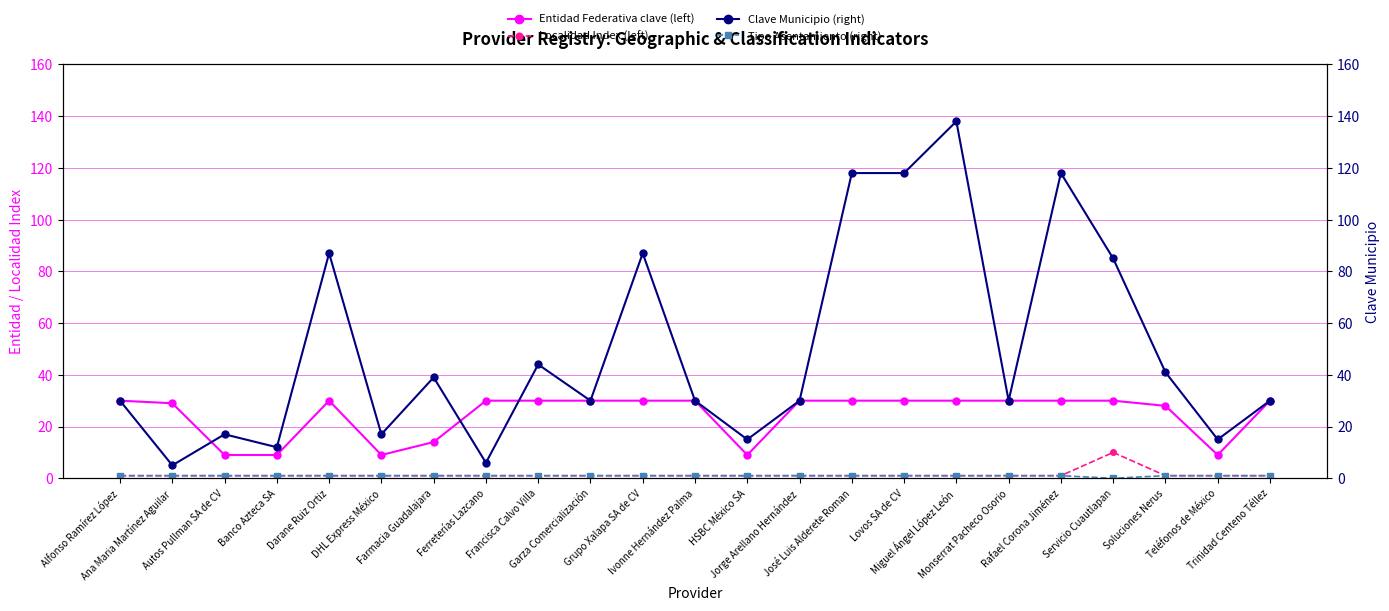

True or false: Entidad Federativa clave (left) and Clave Municipio (right) intersect in this chart.

True